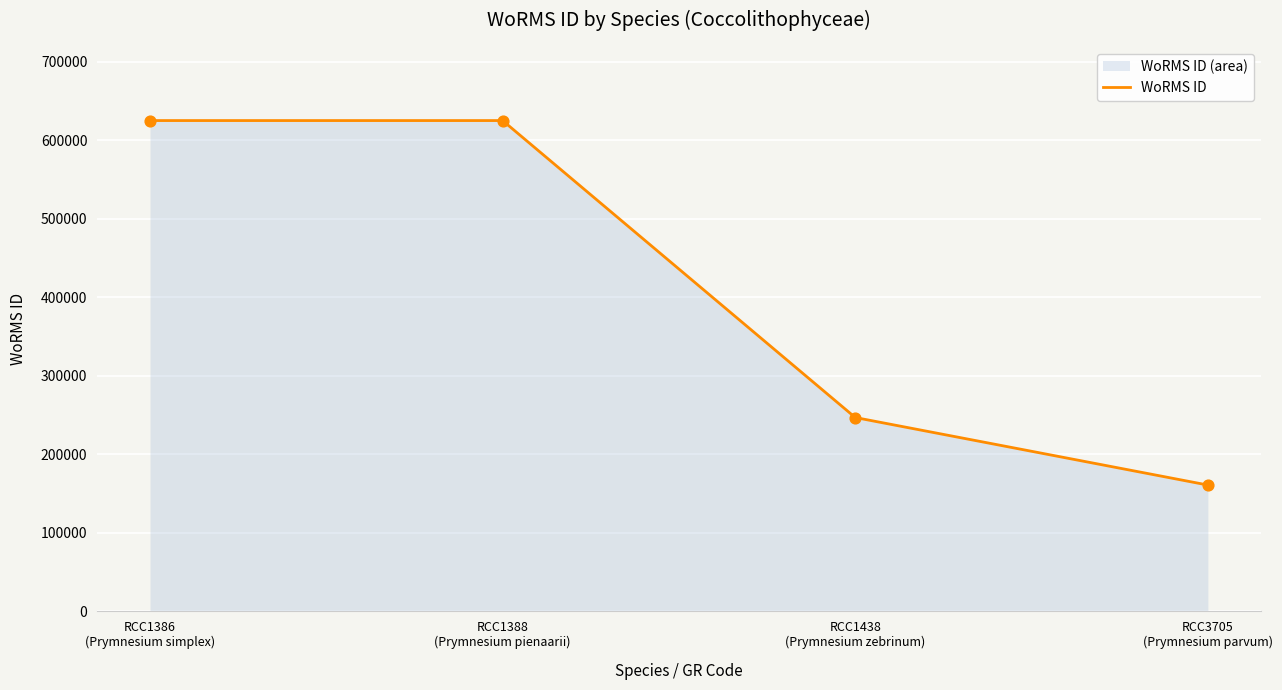

Approximately how many times larger is the value at RCC3705 (Prymnesium parvum) compared to RCC1386 (Prymnesium simplex)?

0.3